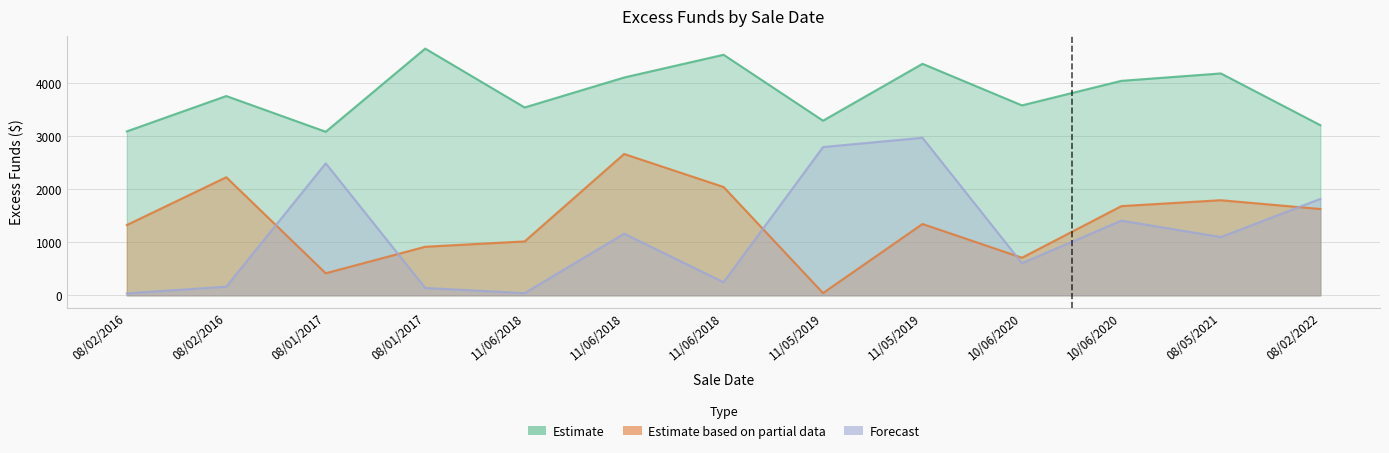

Reading left to right, list all the values displayed in this chart.

Estimate: 08/02/2016=3087.3	08/02/2016=3753.1	08/01/2017=3080.2	08/01/2017=4646.5	11/06/2018=3537.7	11/06/2018=4101.9	11/06/2018=4530.2	11/05/2019=3288.5	11/05/2019=4359.7	10/06/2020=3576.9	10/06/2020=4039.1	08/05/2021=4178.4	08/02/2022=3204.0
Estimate based on partial data: 08/02/2016=1323.6	08/02/2016=2223.7	08/01/2017=415.0	08/01/2017=914.6	11/06/2018=1015.2	11/06/2018=2661.8	11/06/2018=2040.1	11/05/2019=42.2	11/05/2019=1343.2	10/06/2020=707.9	10/06/2020=1680.2	08/05/2021=1791.0	08/02/2022=1625.5
Forecast: 08/02/2016=36.5	08/02/2016=163.2	08/01/2017=2485.8	08/01/2017=139.0	11/06/2018=40.4	11/06/2018=1160.8	11/06/2018=246.3	11/05/2019=2792.0	11/05/2019=2966.8	10/06/2020=605.1	10/06/2020=1406.9	08/05/2021=1096.5	08/02/2022=1815.5